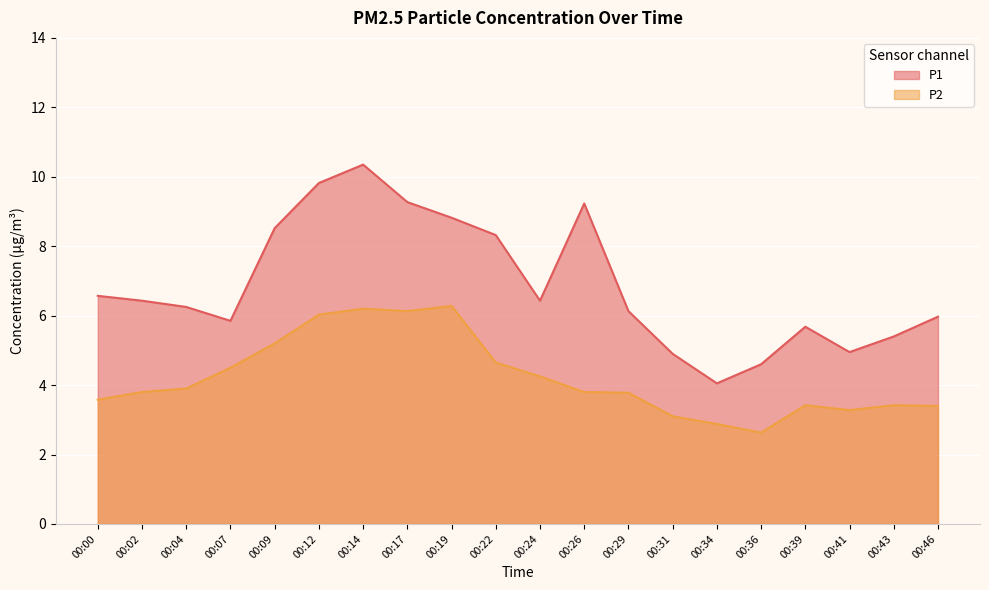

Which series has the largest total across all categories?

P1